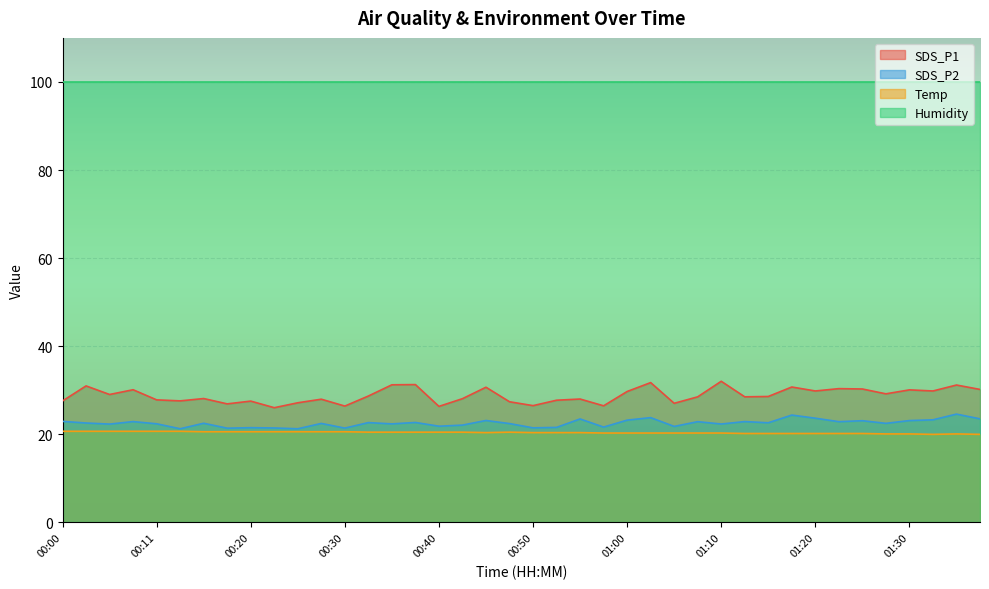

What is the label of the 31st point from the right?

00:23